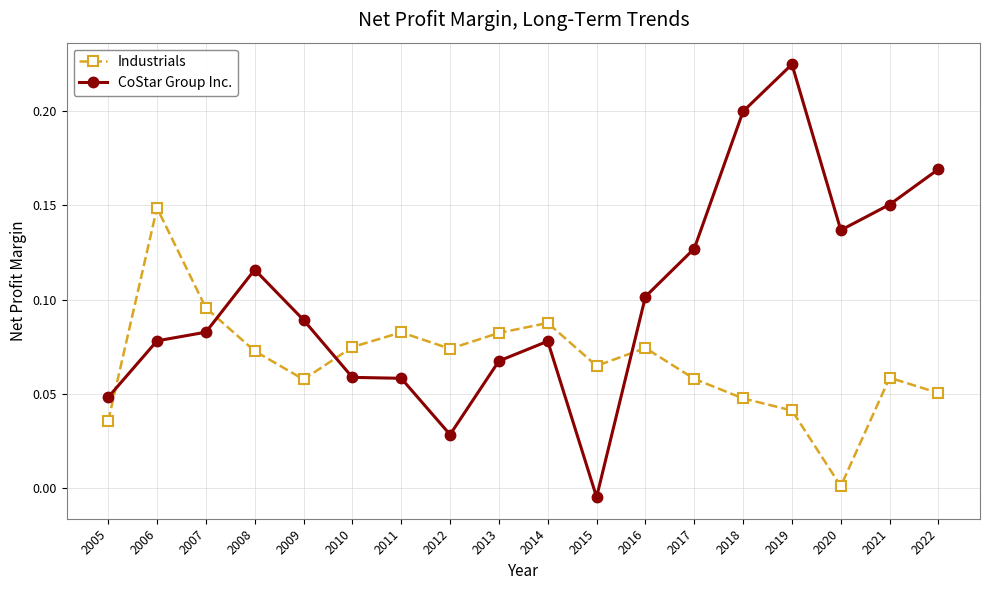

Which series has the largest total across all categories?

CoStar Group Inc.